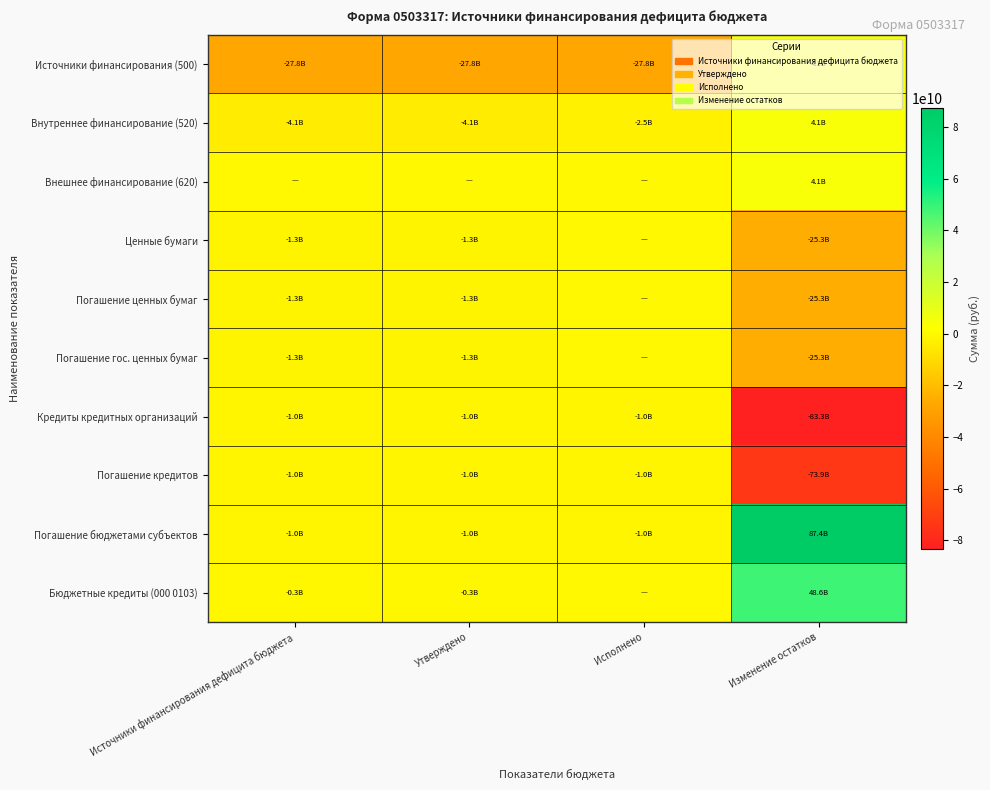

Between Источники финансирования дефицита бюджета and Изменение остатков, which series saw the biggest shift?

Погашение бюджетами субъектов